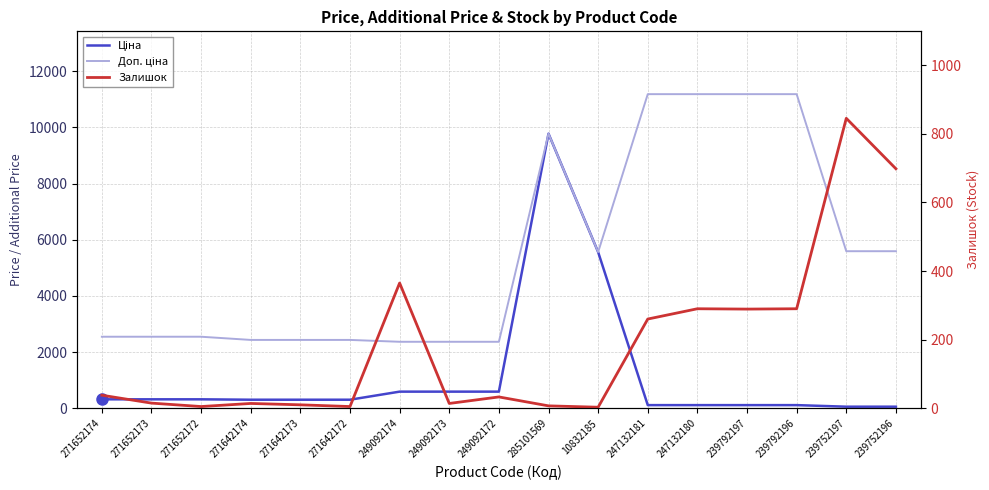

At how many categories does at least one series exceed 3970?

8